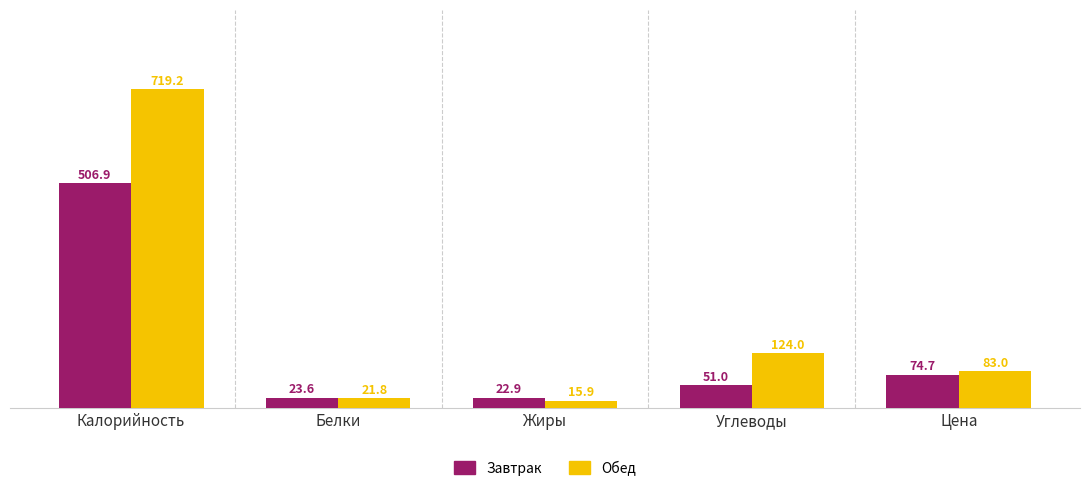

Which series has the largest range (max minus min)?

Обед